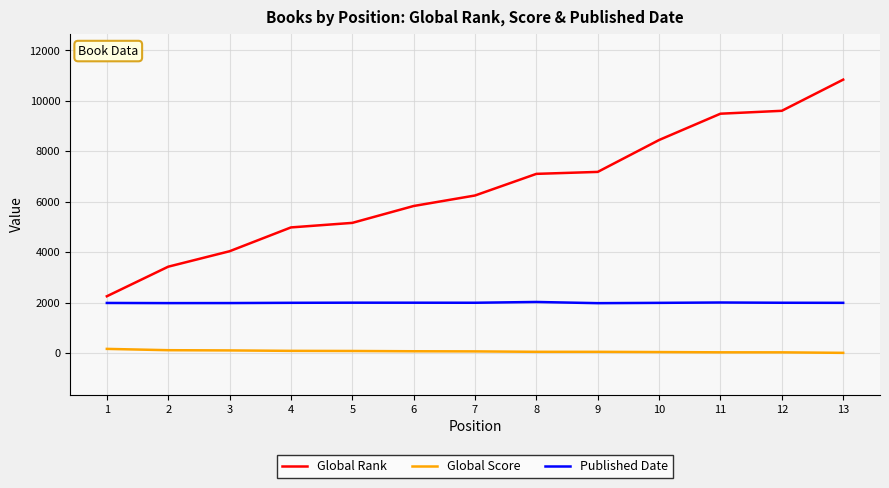

At 9, list the series in order from smallest to largest.

Global Score, Published Date, Global Rank